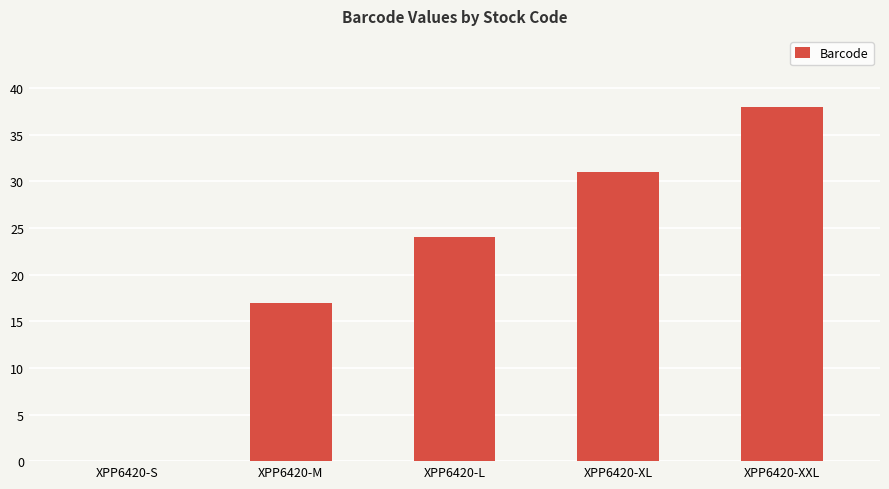

Are the bars grouped side by side (vs. stacked)?

No